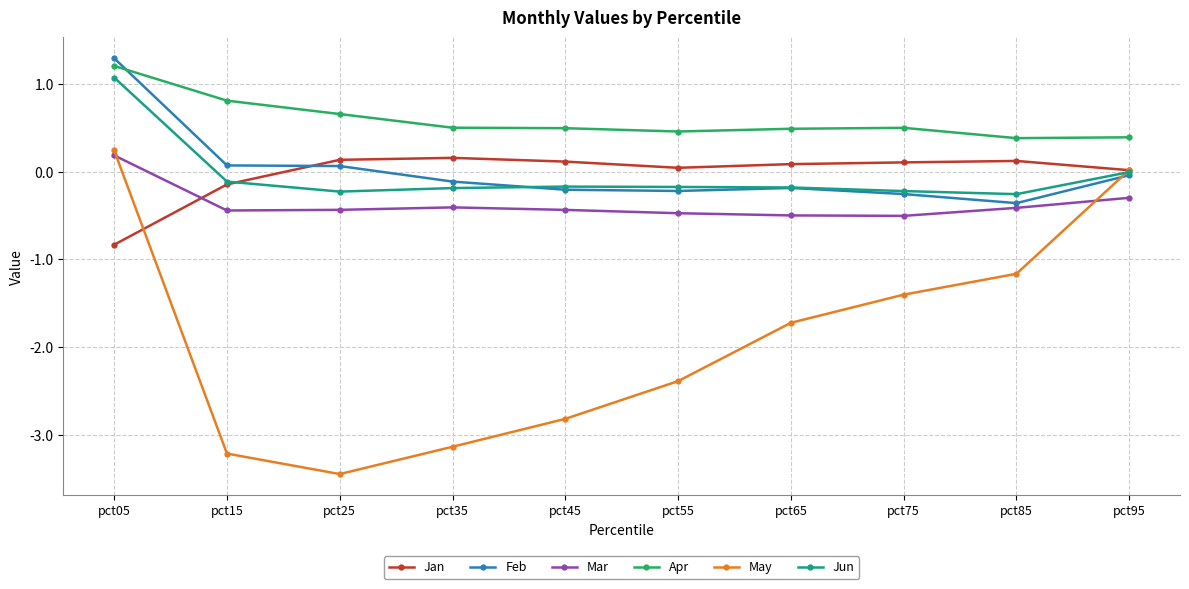

At how many categories does at least one series exceed 0?

10